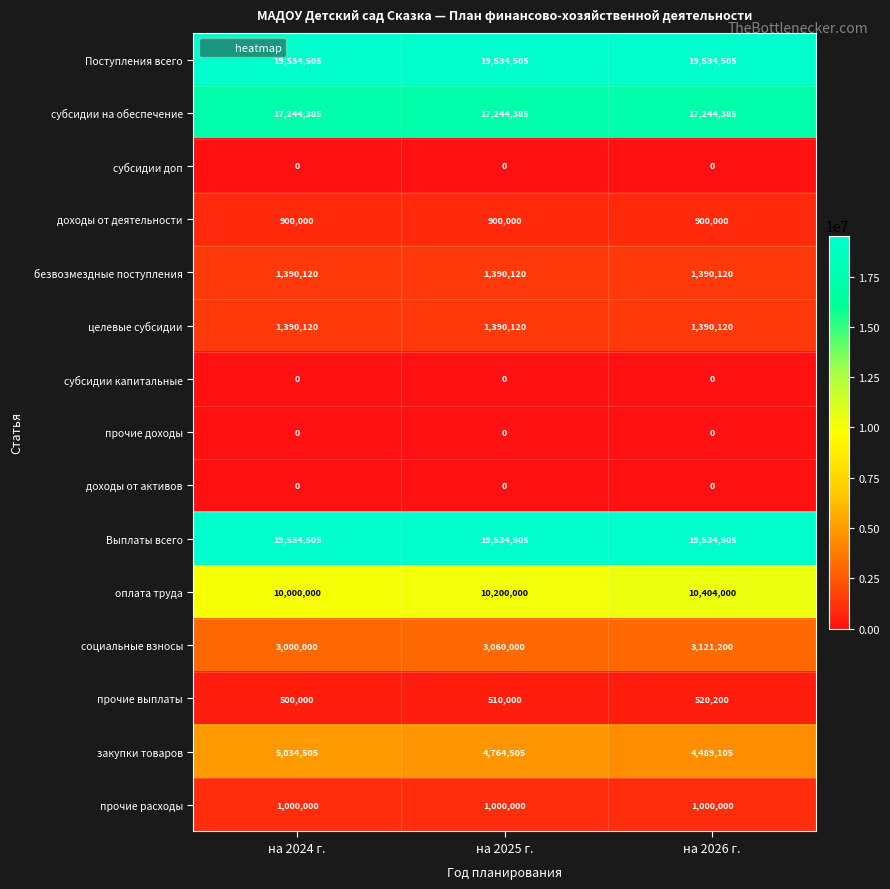

The value of безвозмездные поступления at на 2026 г. is 1848870. True or false?

False